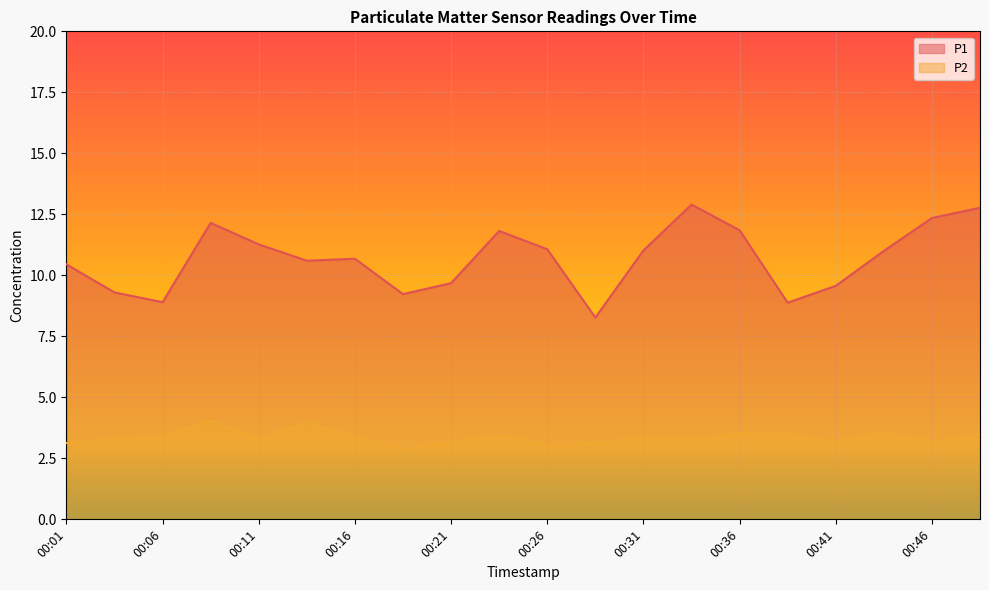

In P2, how many points are lower than both neighbors (excluding endpoints)?

6